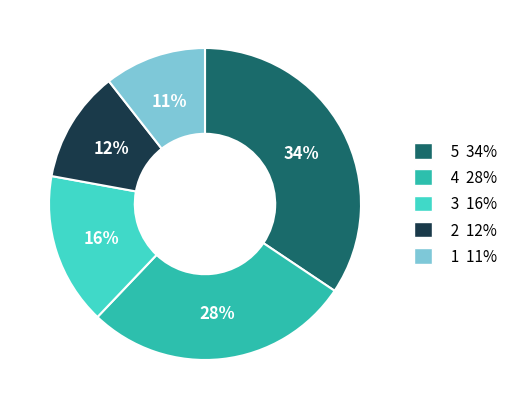

Rank the categories by value from lowest to highest.

1 11%, 2 12%, 3 16%, 4 28%, 5 34%